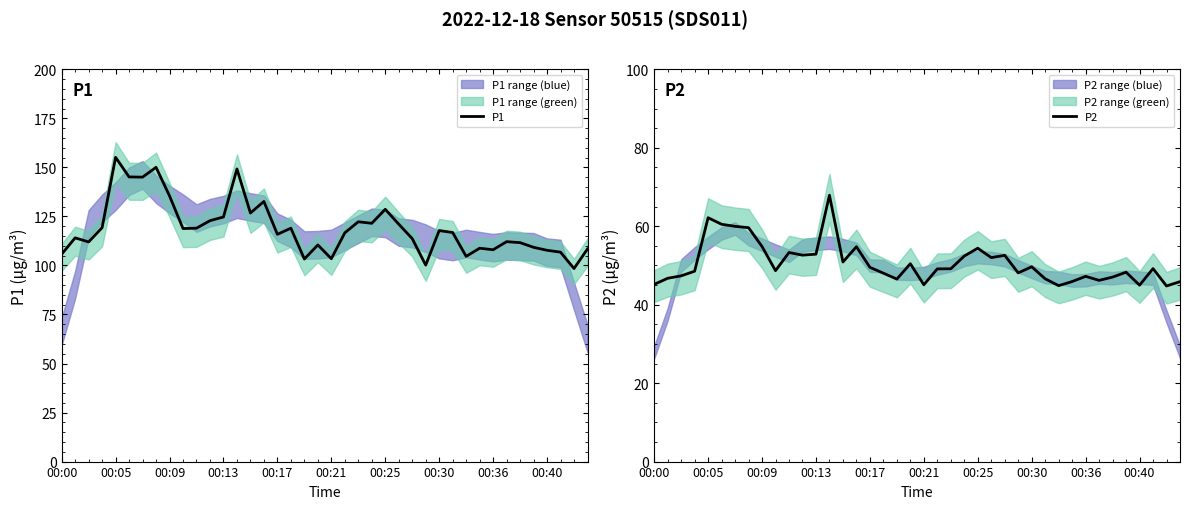

Which series has the largest range (max minus min)?

P1